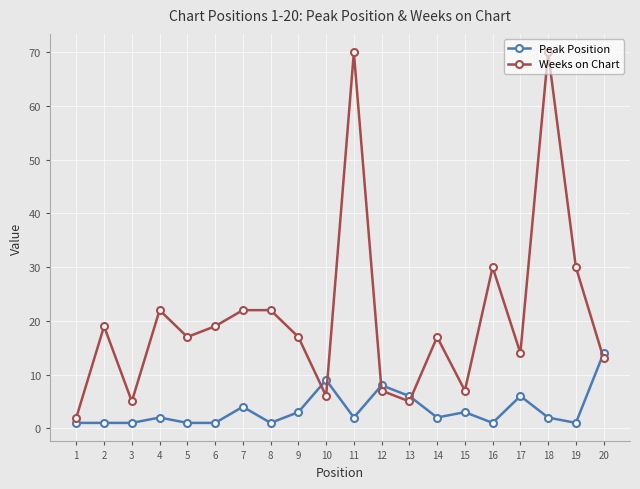

How many categories are shown in the chart?

20